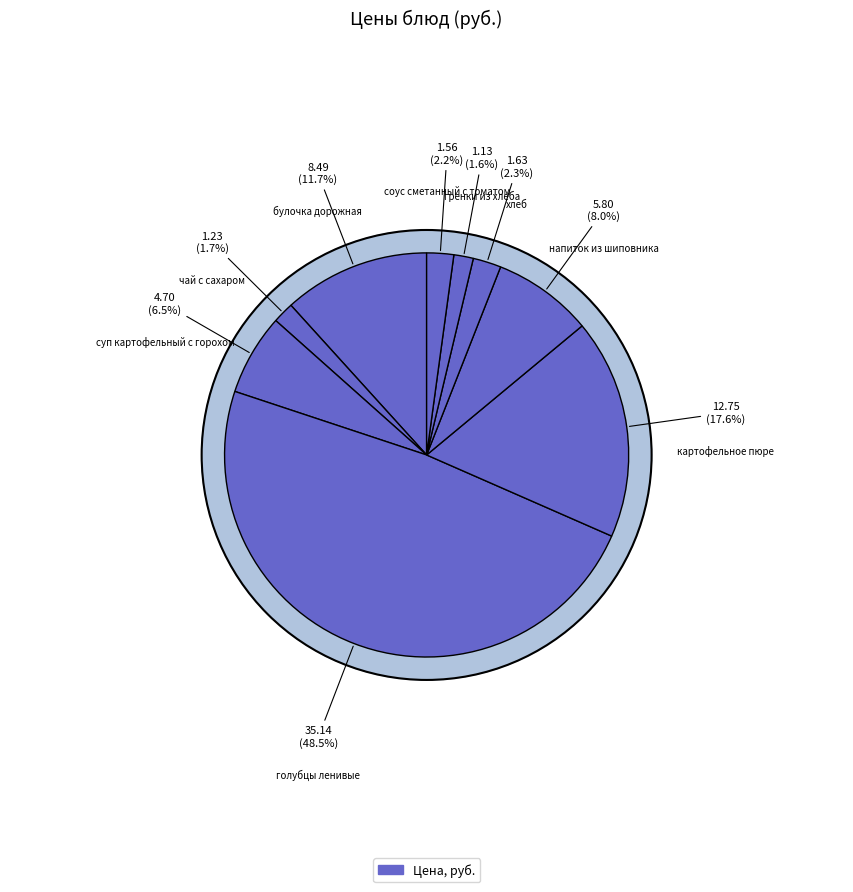

True or false: голубцы ленивые accounts for 57% of the total.

False